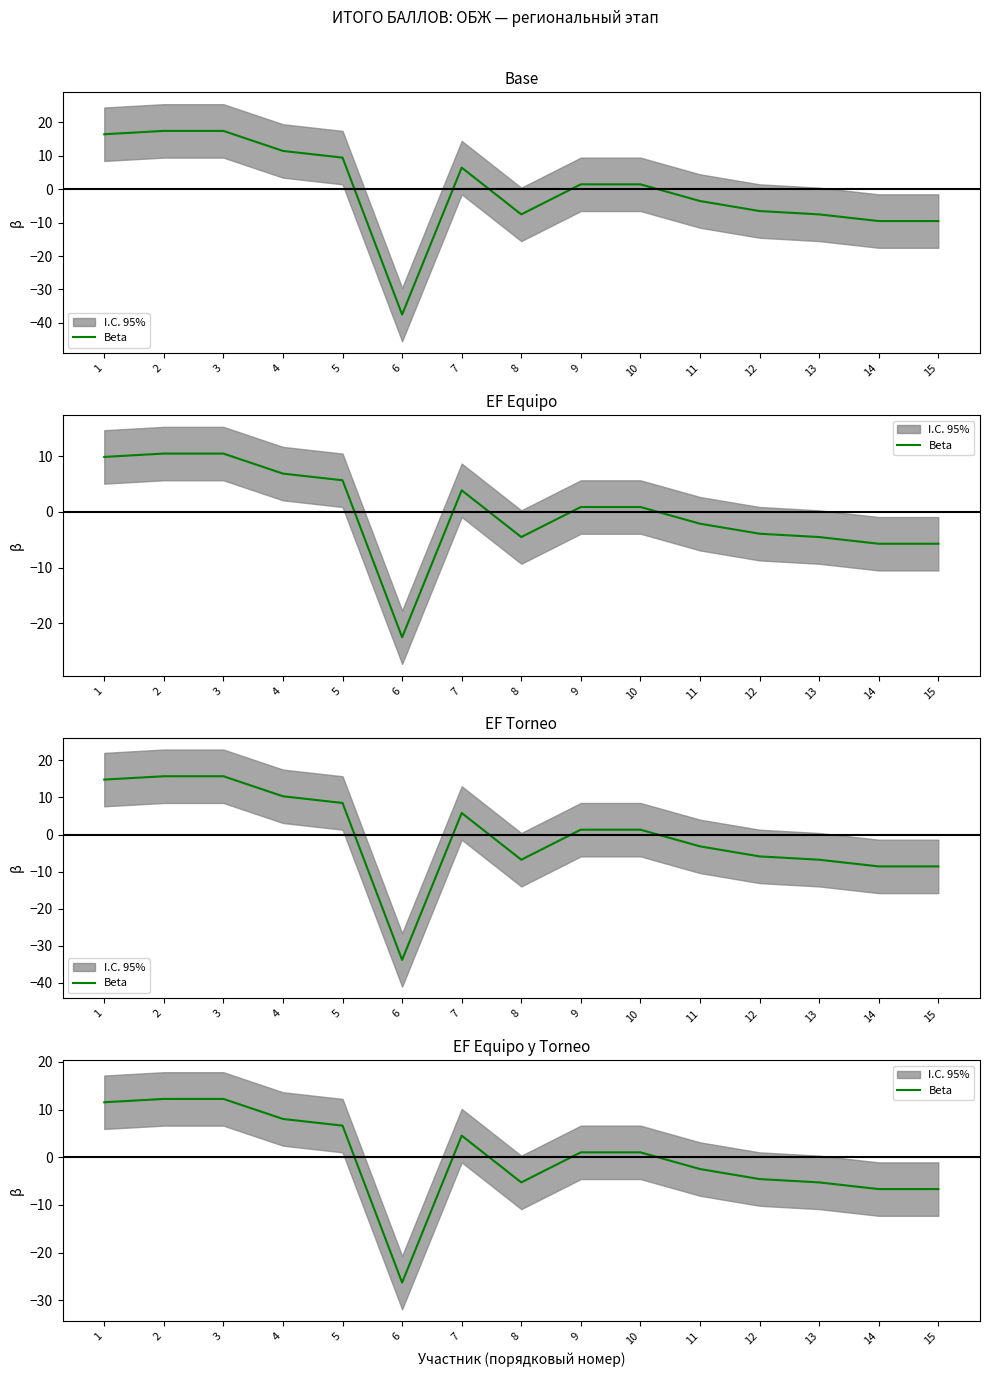

How many categories are shown in the chart?

15